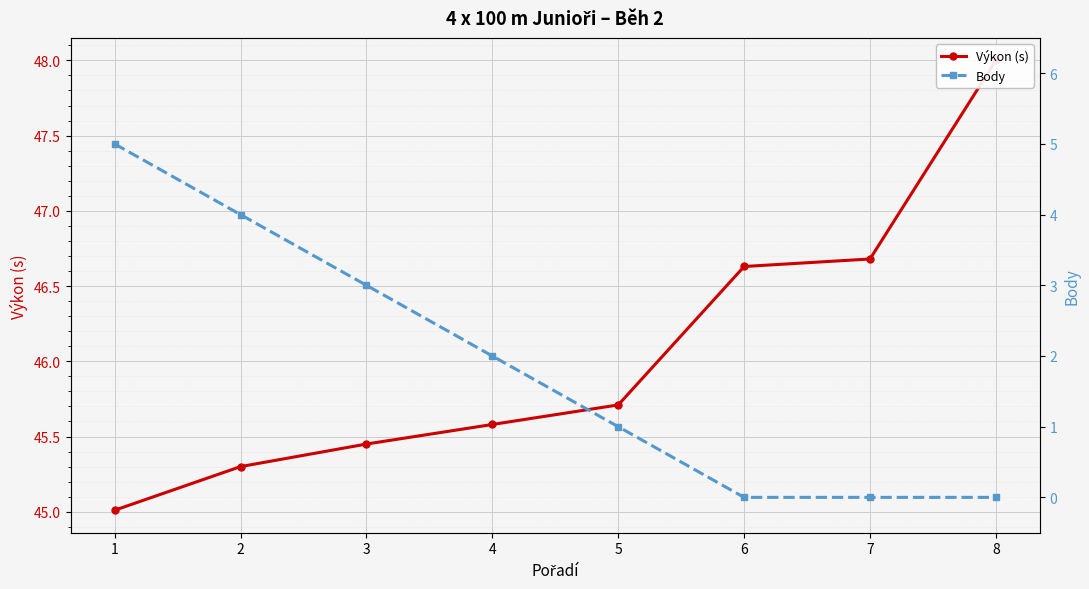

What is the difference between the highest and lowest values at 3?

42.5